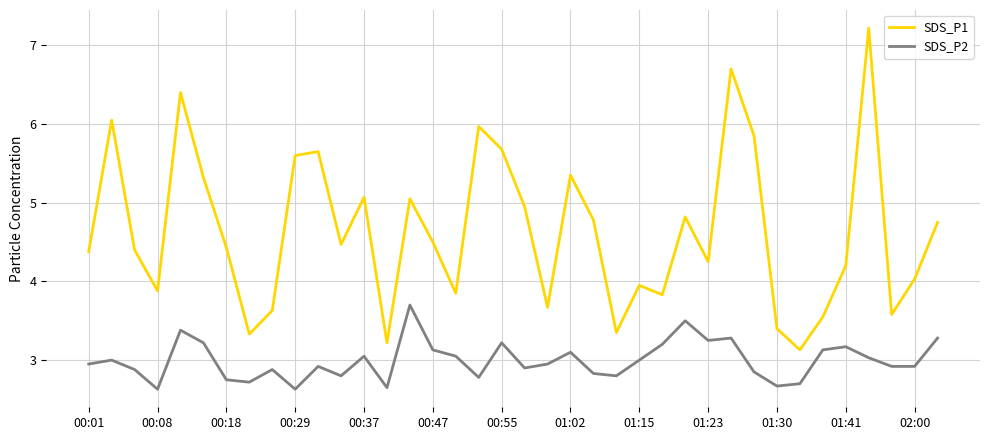

True or false: SDS_P2 and SDS_P1 intersect in this chart.

False